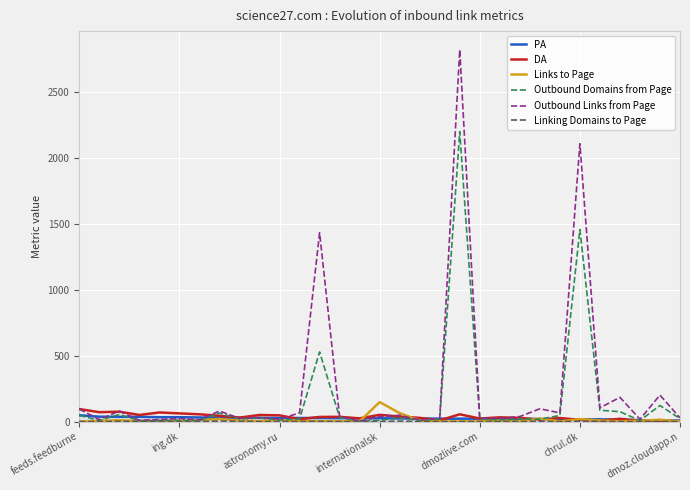

Which series has the largest range (max minus min)?

Outbound Links from Page